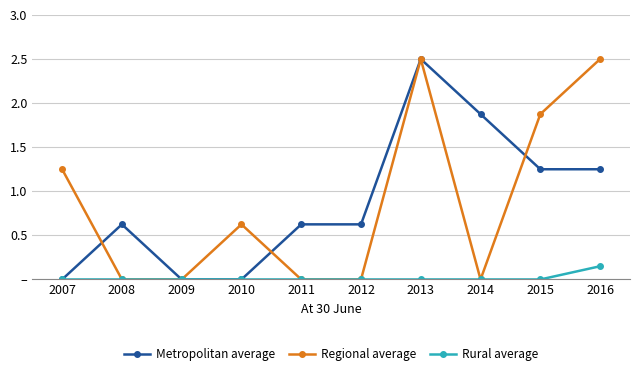

True or false: Metropolitan average has a value of 0.3 at 2012.

False